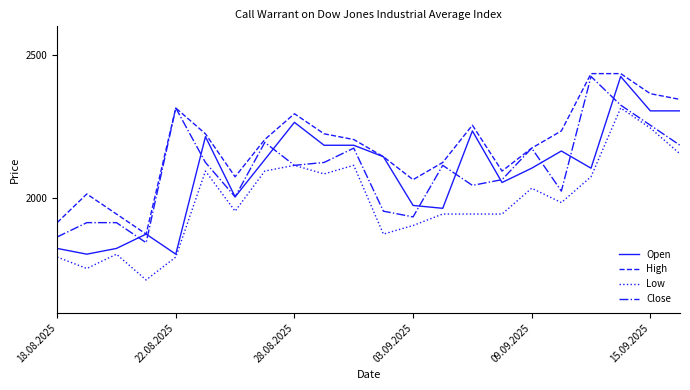

Which series has the largest range (max minus min)?

Open